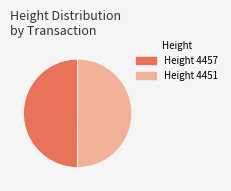

What is the largest slice in the pie chart?

4457